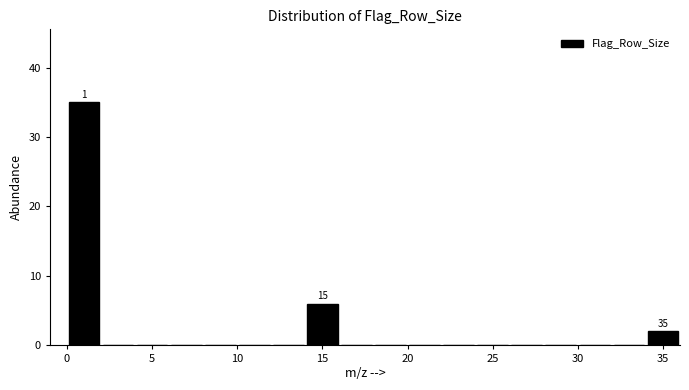

Which range on the x-axis has the tallest bar?

0 to 2